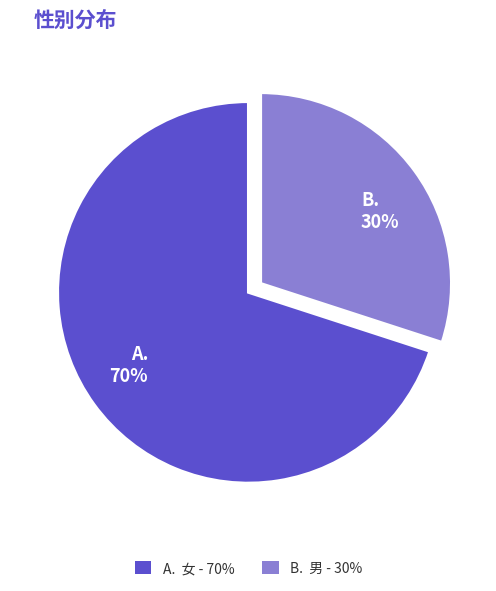

To the nearest percent, what is the average slice percentage?

50%